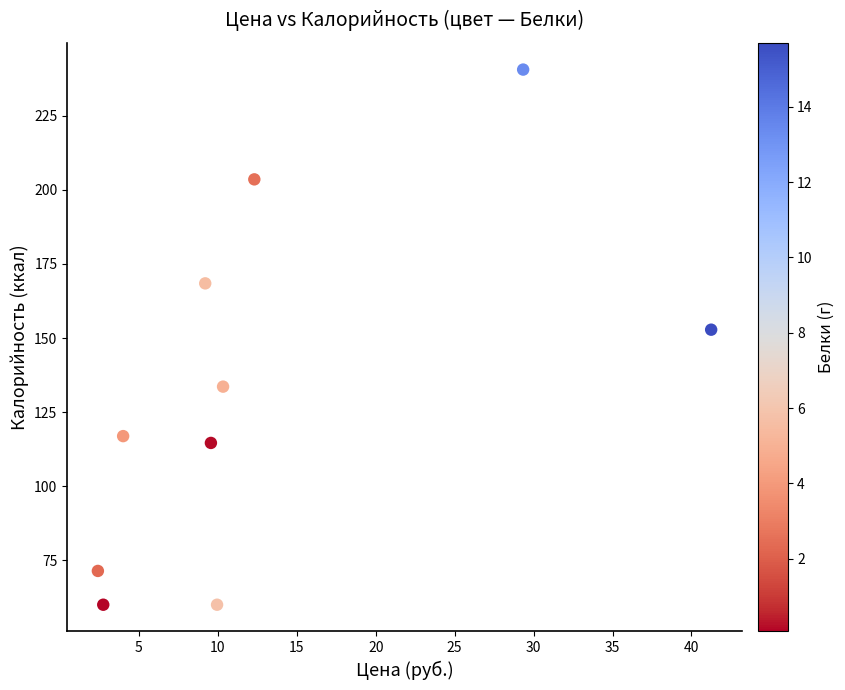

What is the average Y value?

132.2